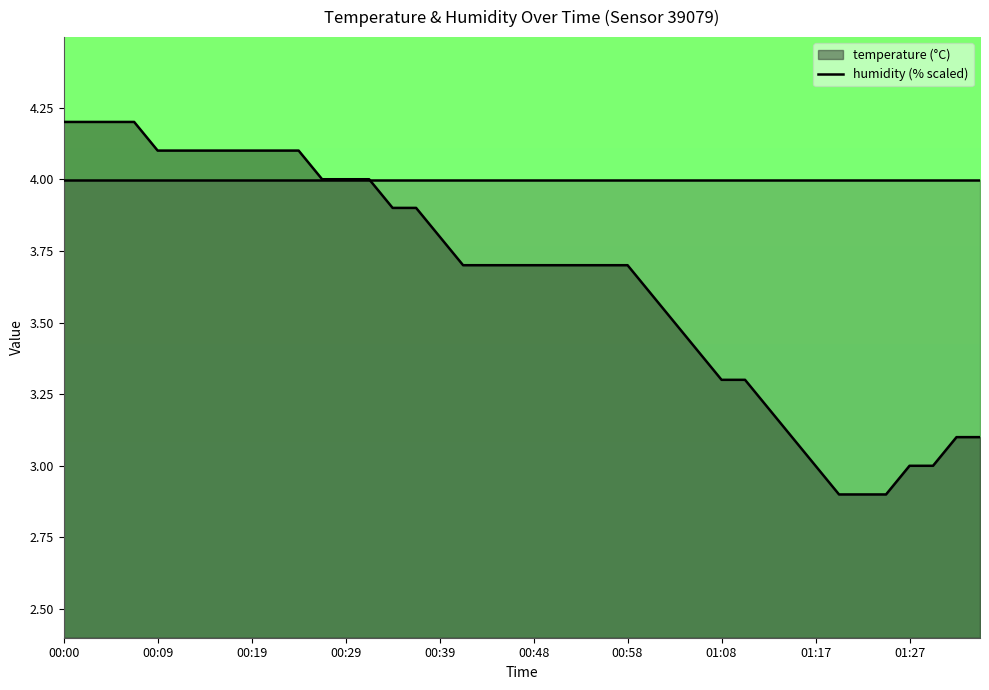

Reading left to right, transcribe all the data shown in this chart.

4.2	4.2	4.2	4.2	4.1	4.1	4.1	4.1	4.1	4.1	4.1	4.0	4.0	4.0	3.9	3.9	3.8	3.7	3.7	3.7	3.7	3.7	3.7	3.7	3.7	3.6	3.5	3.4	3.3	3.3	3.2	3.1	3.0	2.9	2.9	2.9	3.0	3.0	3.1	3.1